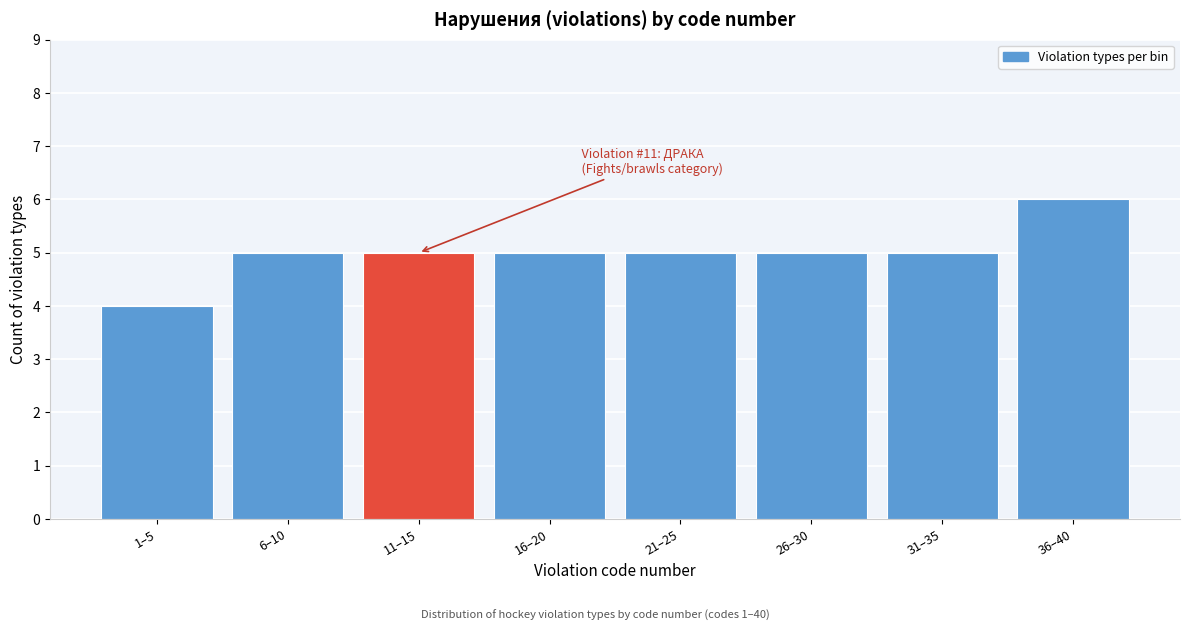

Reading left to right, list all the values displayed in this chart.

1–5=4	6–10=5	11–15=5	16–20=5	21–25=5	26–30=5	31–35=5	36–40=6